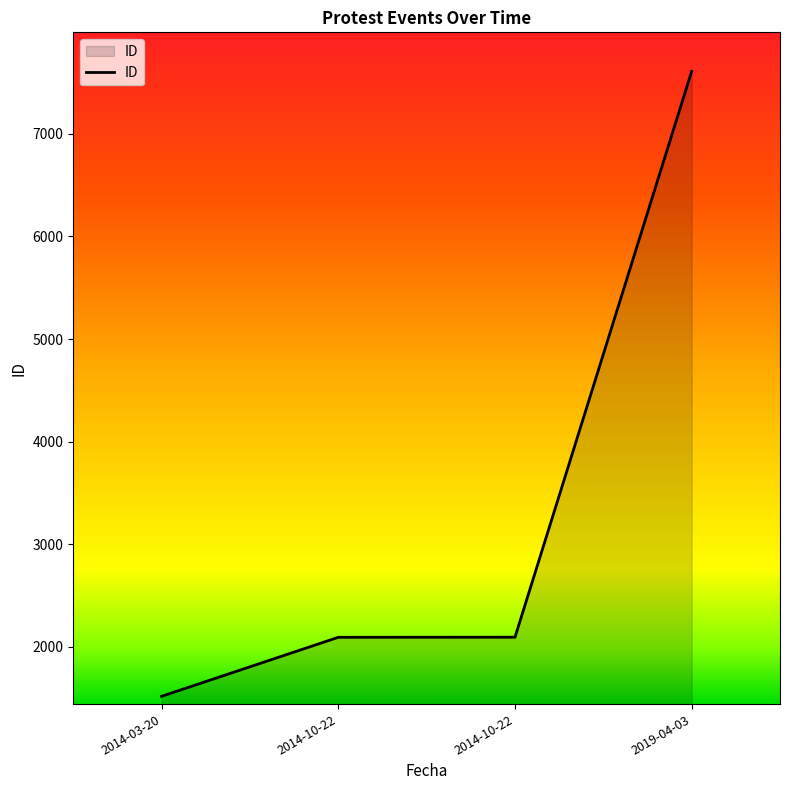

Approximately how many times larger is the value at 2014-03-20 compared to 2014-10-22?

0.7